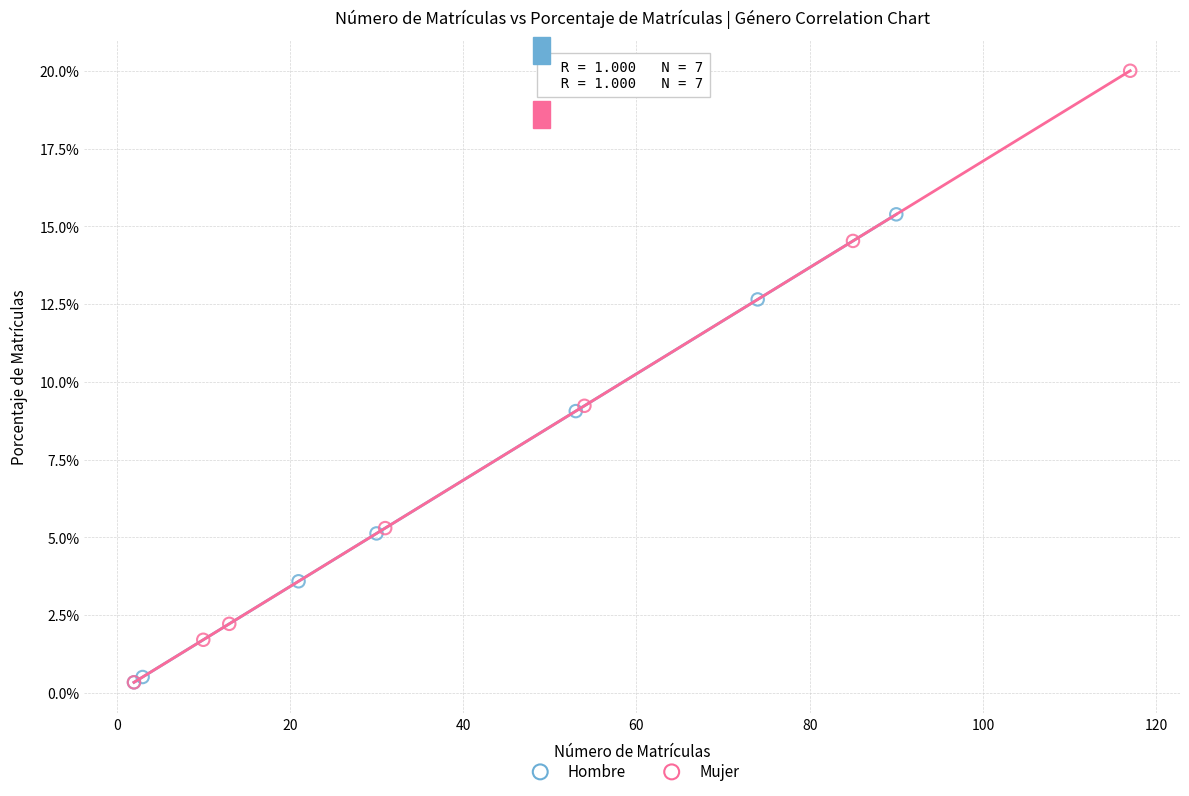

Which series has the widest spread of Y values?

Mujer